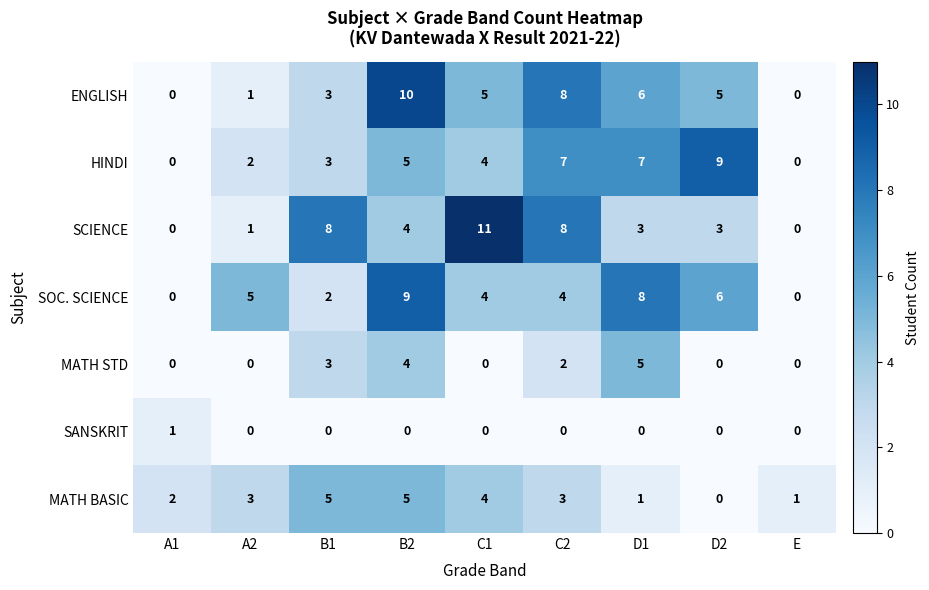

How many ENGLISH values are between 1 and 6?

5